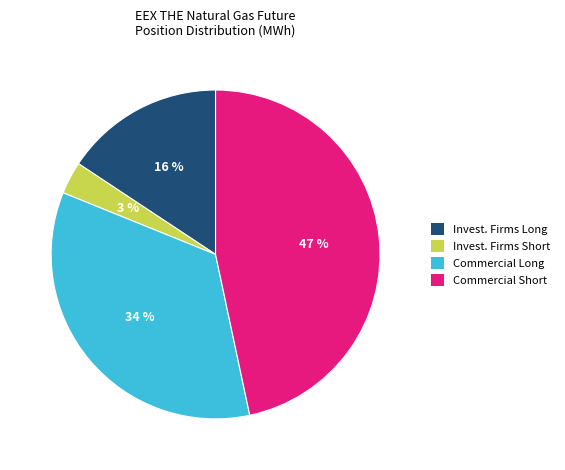

How many slices are in this pie chart?

4